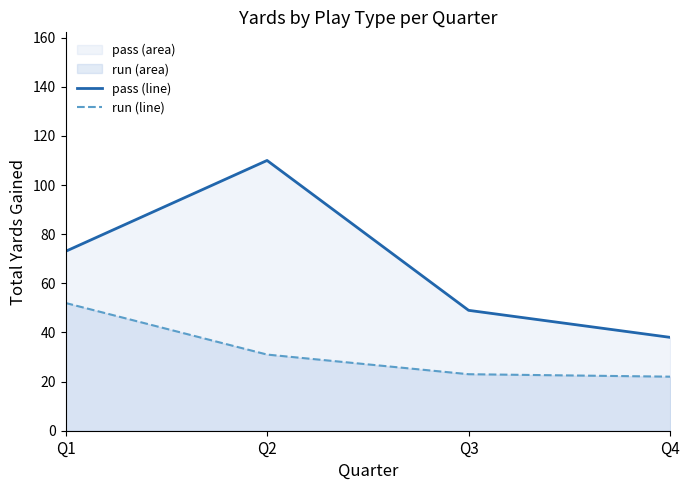

Which has a higher value, Q3 or Q1?

Q1